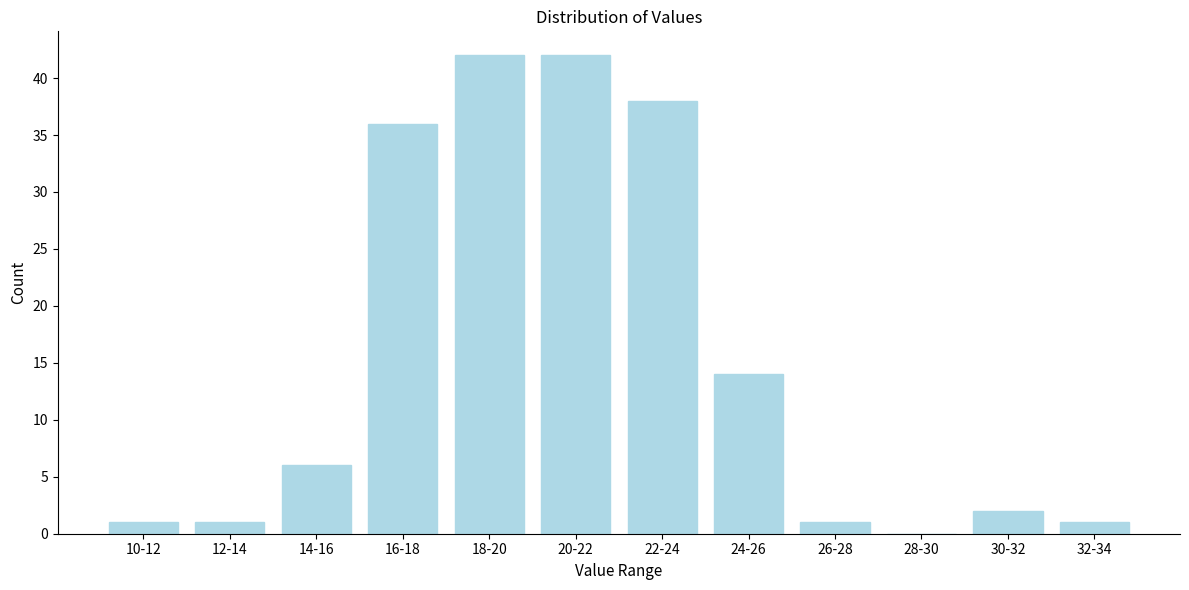

Reading right to left, what are all the values shown in this chart?

32-34=1	30-32=2	28-30=0	26-28=1	24-26=14	22-24=38	20-22=42	18-20=42	16-18=36	14-16=6	12-14=1	10-12=1